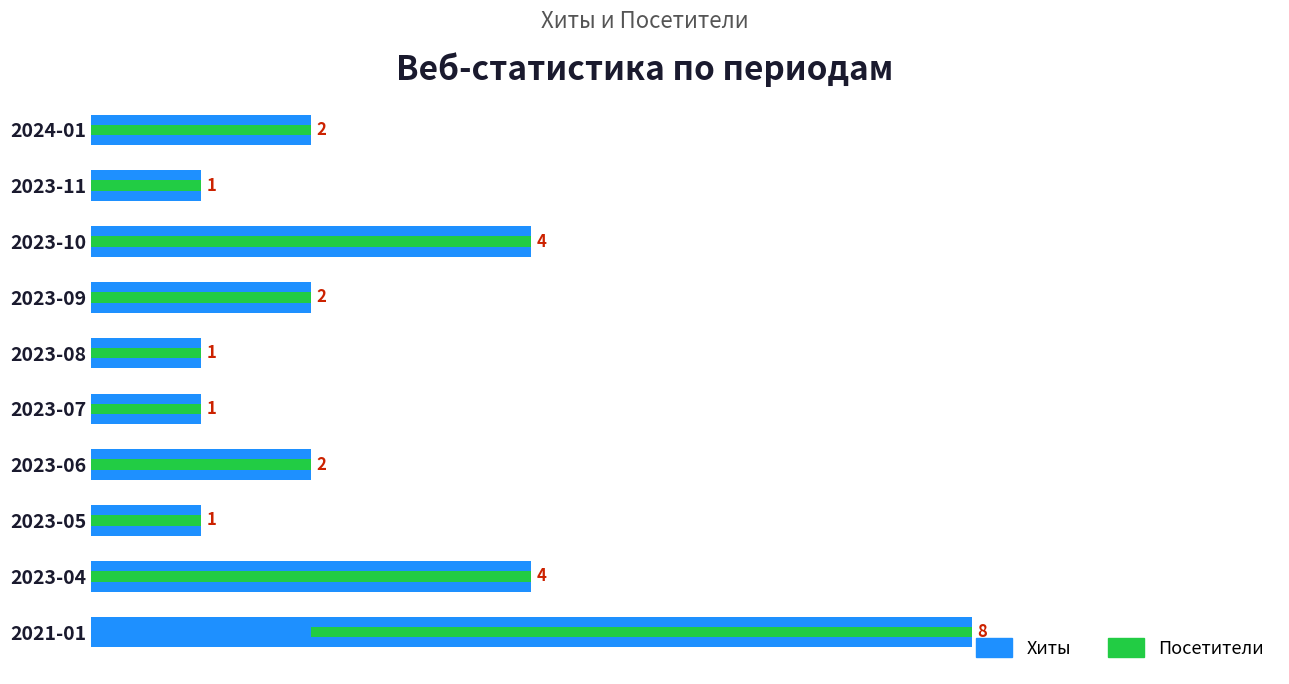

Reading left to right, transcribe all the data shown in this chart.

Хиты: 8	4	1	2	1	1	2	4	1	2
Посетители: 6	4	1	2	1	1	2	4	1	2